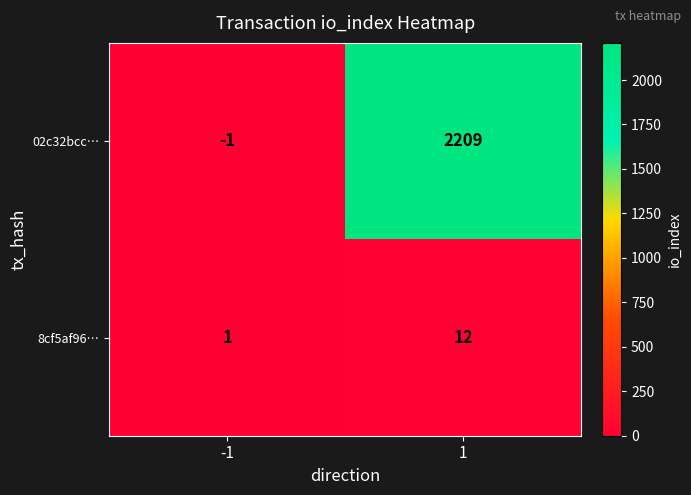

What is the difference between the highest and lowest values at 1?

2197